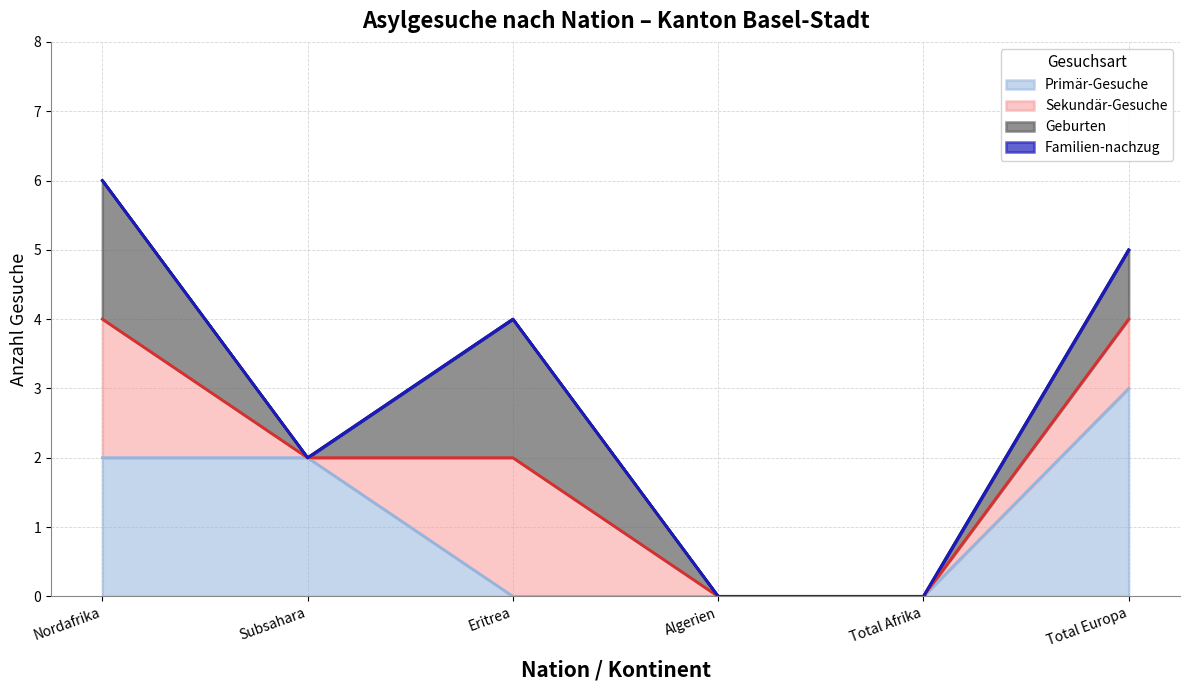

Does the chart display data point markers on the line(s)?

No